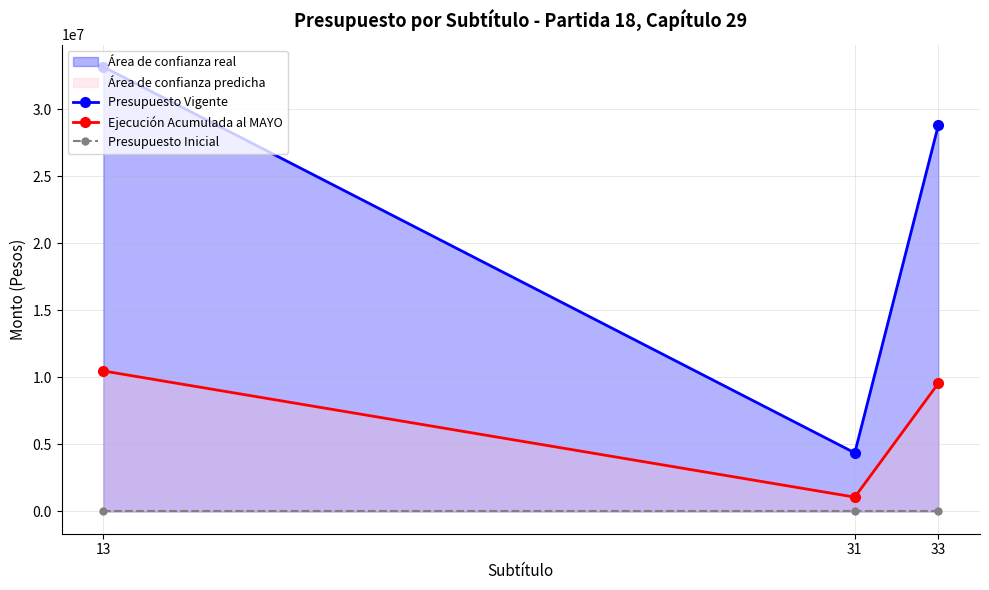

Is it true that Presupuesto Vigente equals 41318402 at 33?

False